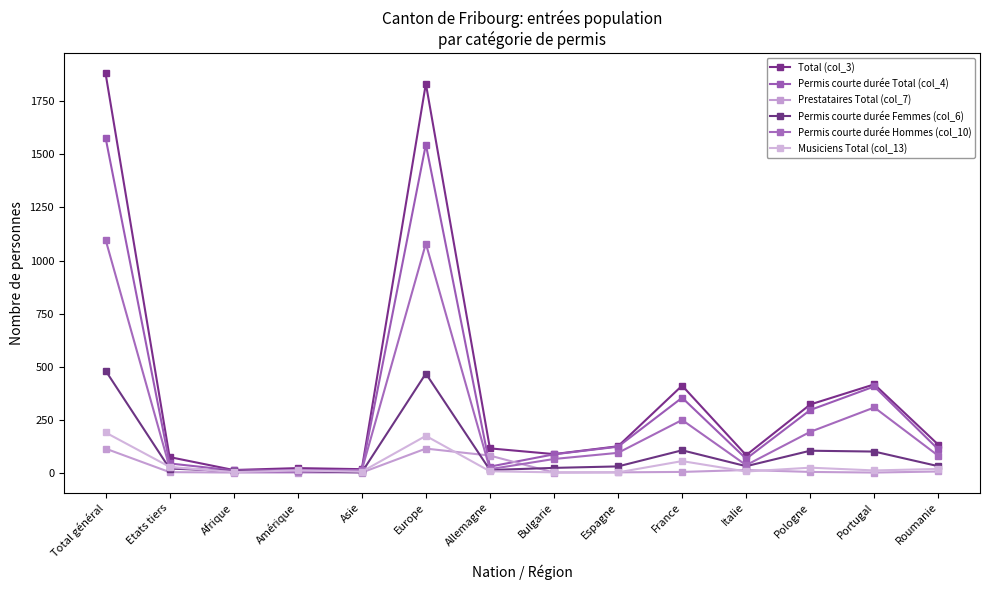

Rank the series by their maximum value, from lowest to highest.

Prestataires Total (col_7), Musiciens Total (col_13), Permis courte durée Femmes (col_6), Permis courte durée Hommes (col_10), Permis courte durée Total (col_4), Total (col_3)